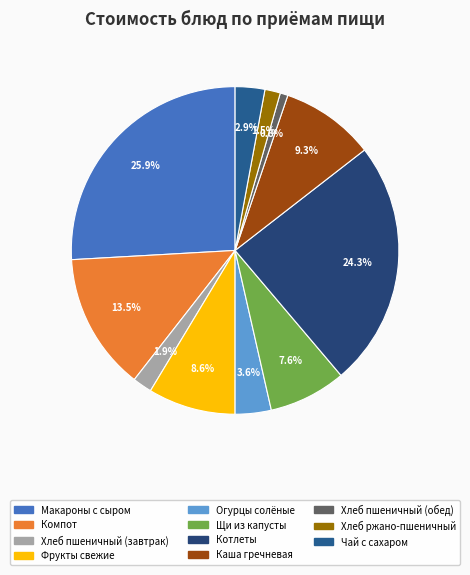

Approximately how many times larger is the value at Хлеб пшеничный (завтрак) compared to Хлеб ржано-пшеничный?

1.2